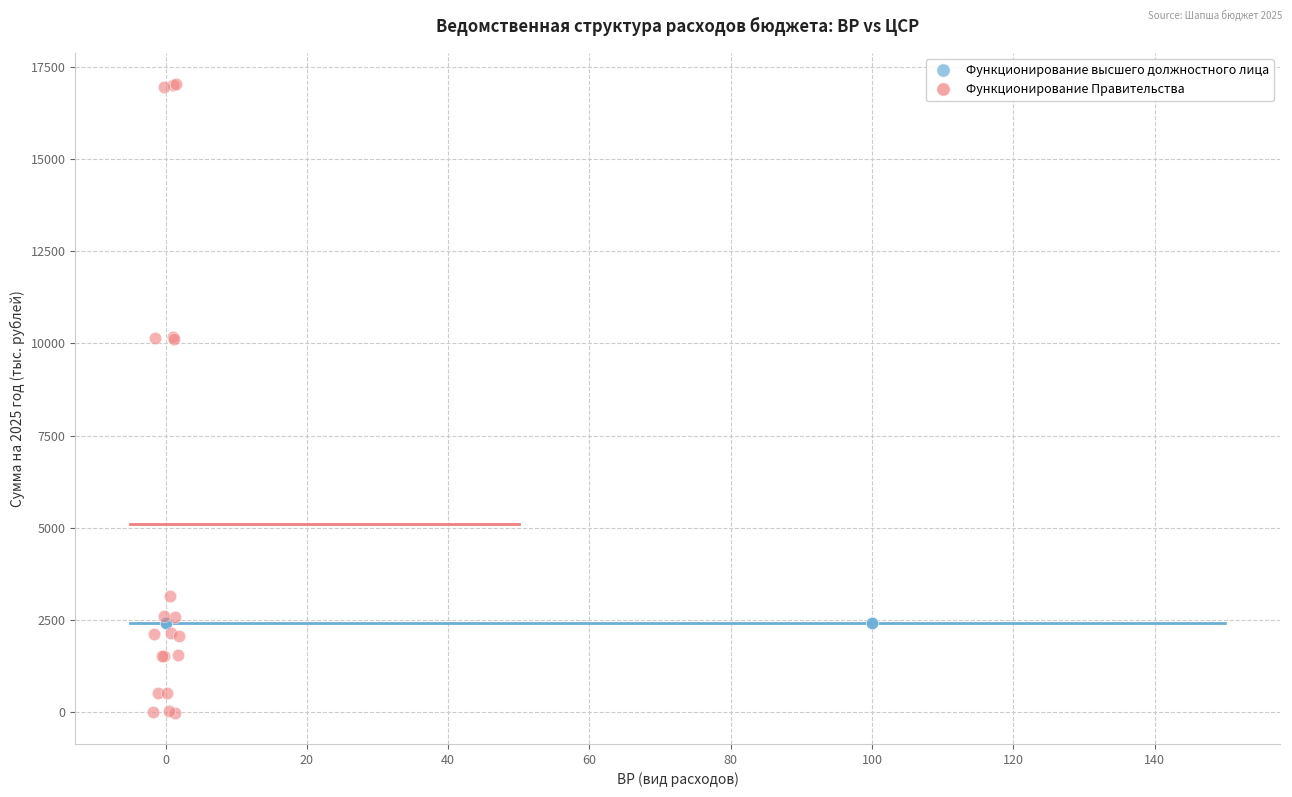

Which series contains the lowest Y value?

Функционирование Правительства